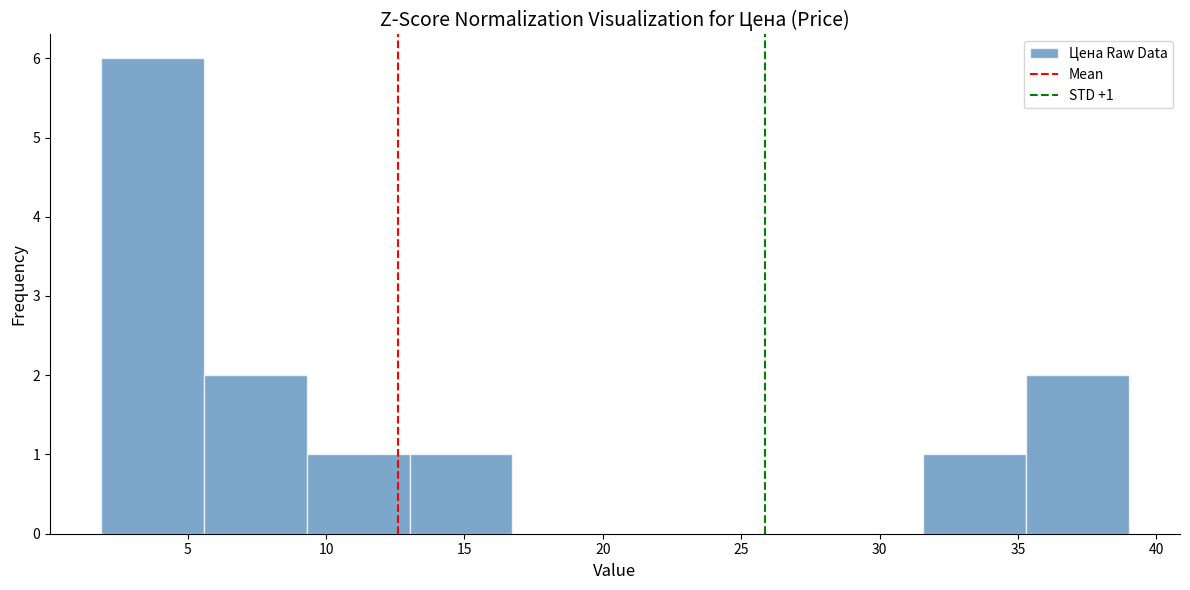

Which range on the x-axis has the tallest bar?

2.0 to 5.5